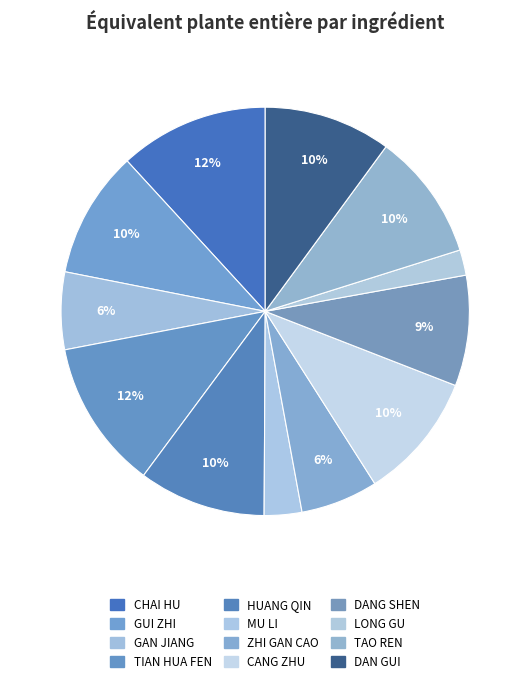

To the nearest percent, what percentage of the pie is TAO REN?

10%